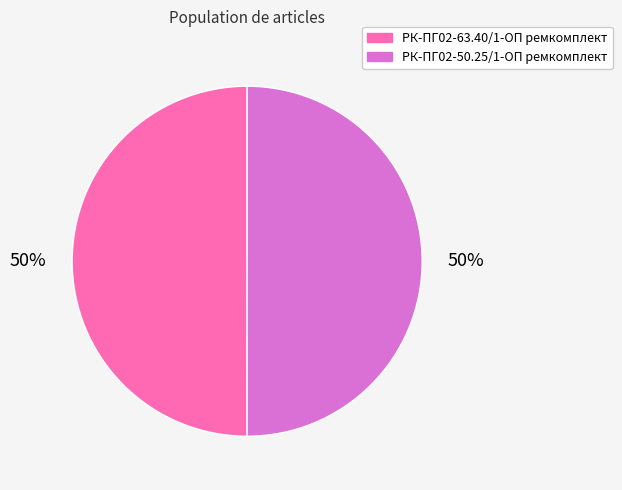

To the nearest percent, what is the combined percentage of РК-ПГ02-50.25/1-ОП ремкомплект and РК-ПГ02-63.40/1-ОП ремкомплект?

100%